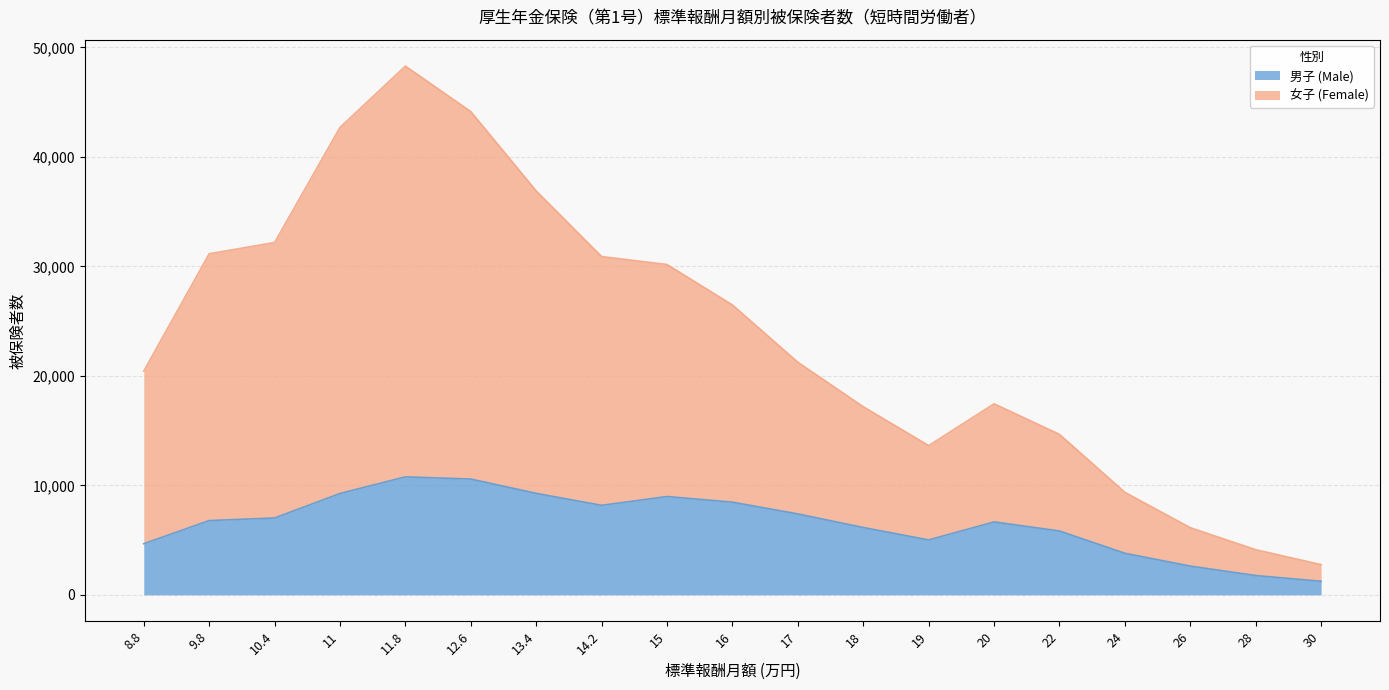

How many categories are shown in the chart?

19